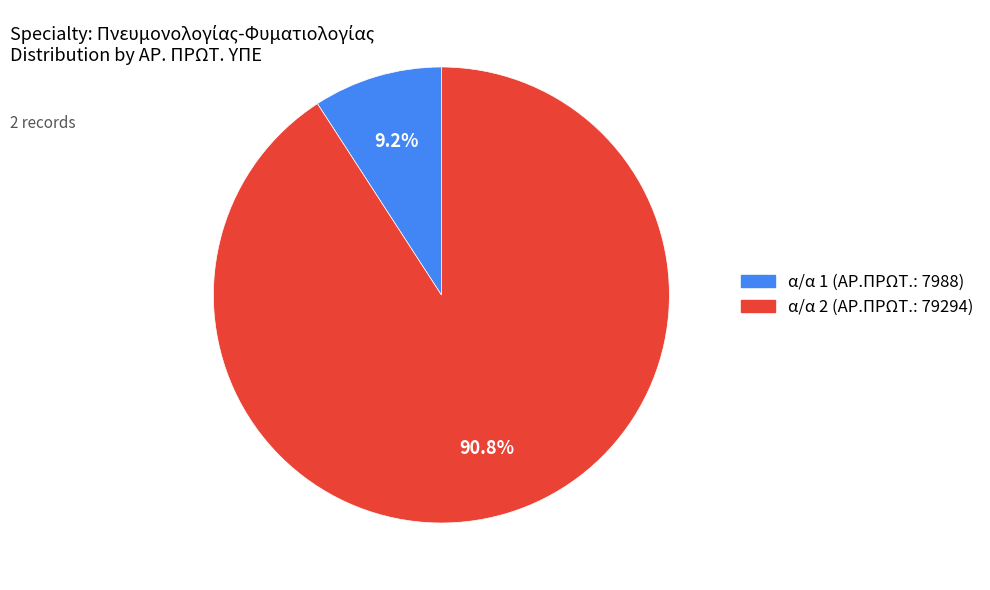

Is there any slice that represents more than half of the pie?

Yes